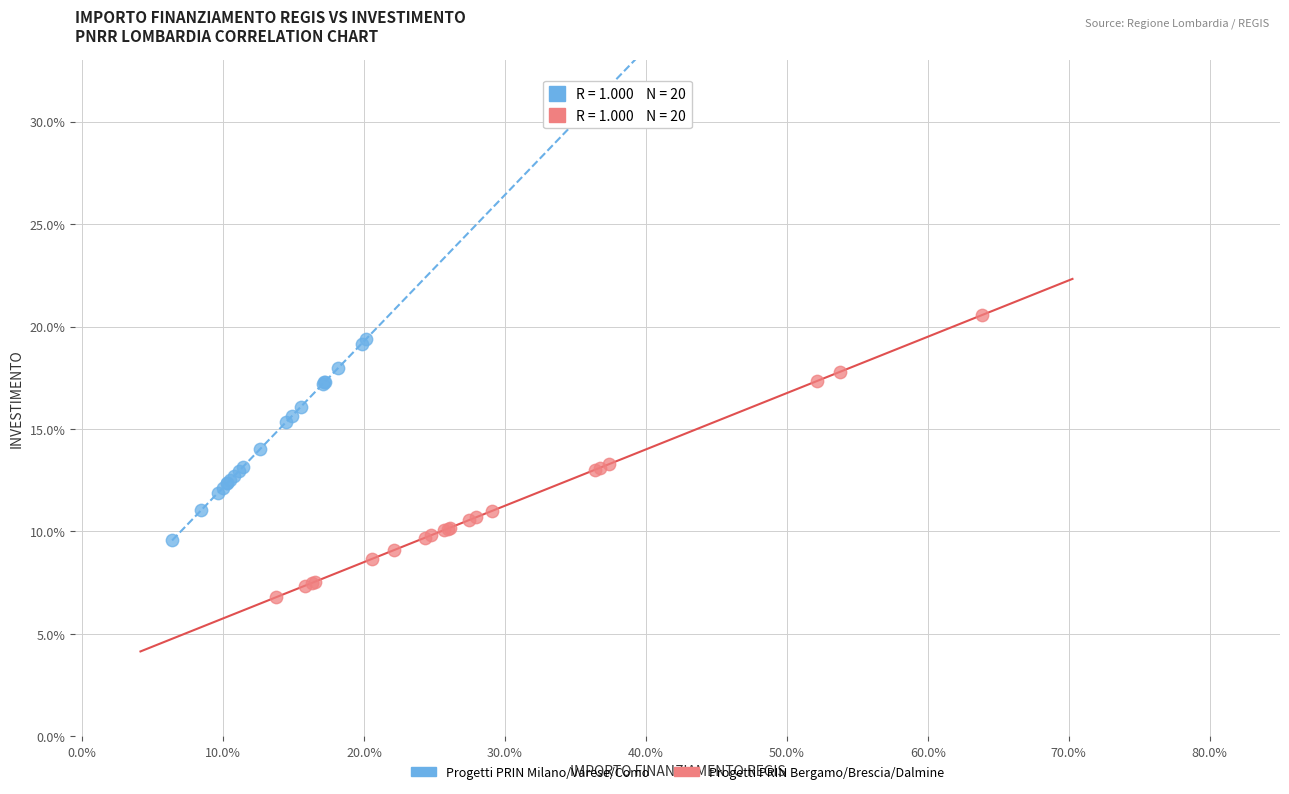

What are all the series names shown in the legend?

Progetti PRIN Milano/Varese/Como, Progetti PRIN Bergamo/Brescia/Dalmine